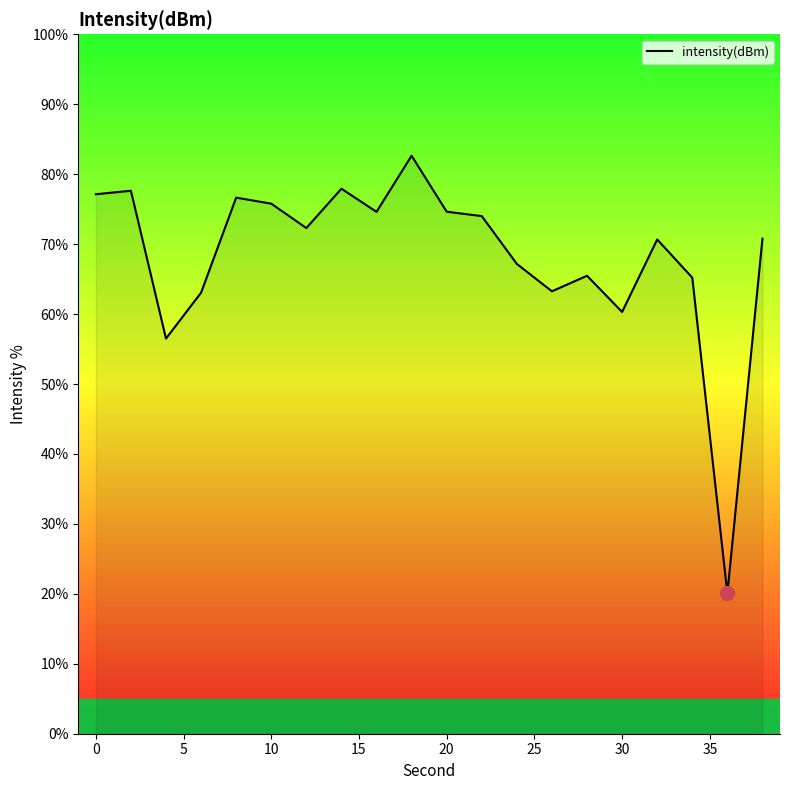

What is the maximum value shown in the chart?

82.6